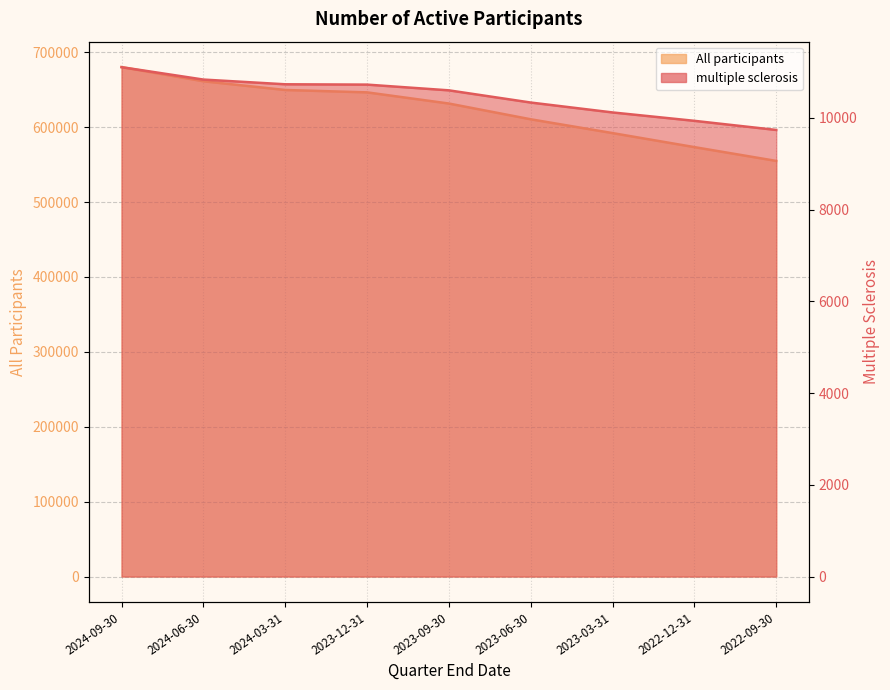

At which label does All participants reach its peak?

2024-09-30